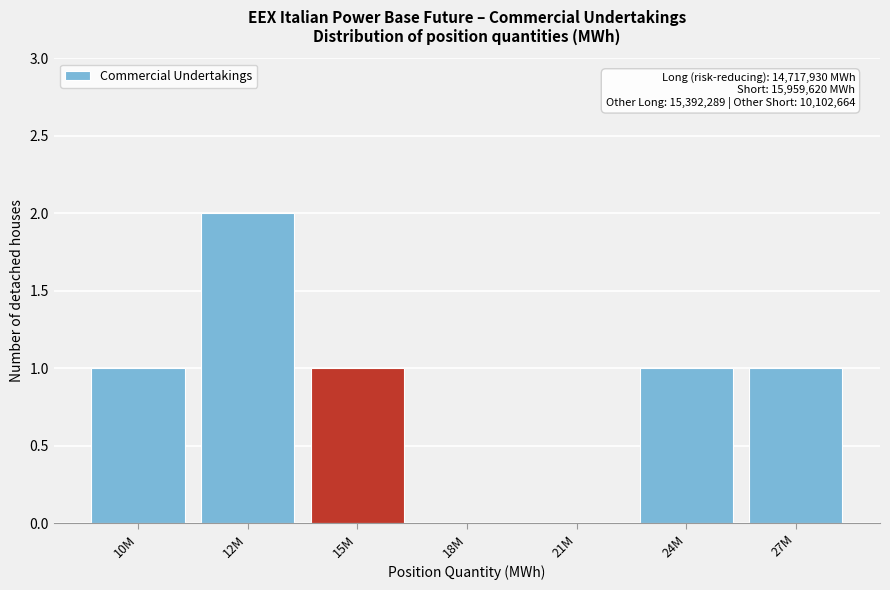

Reading right to left, list all the values displayed in this chart.

27M=1	24M=1	21M=0	18M=0	15M=1	12M=2	10M=1